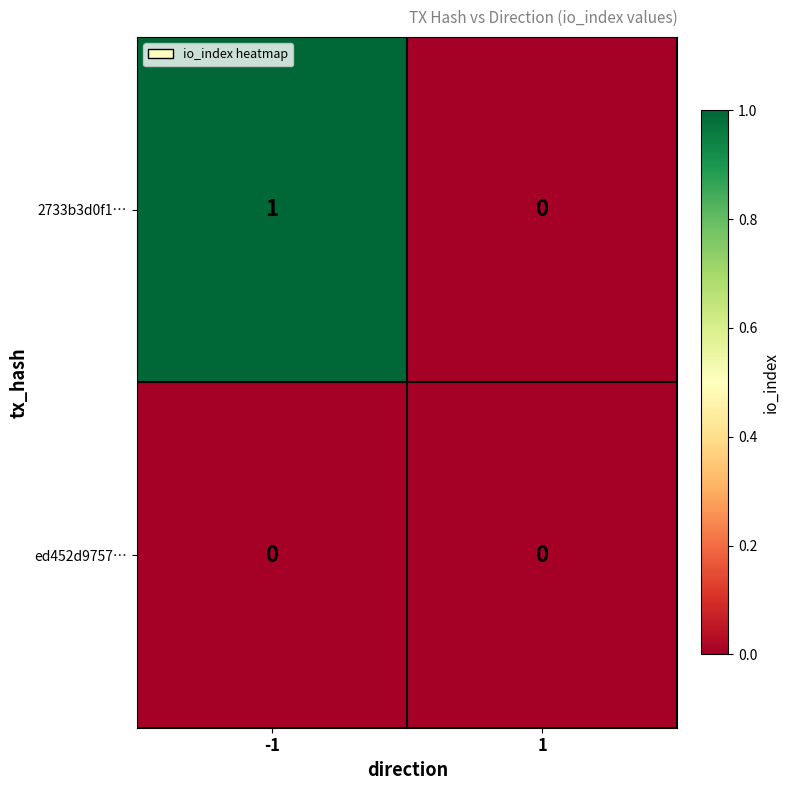

At which category is the sum across all series the highest?

-1